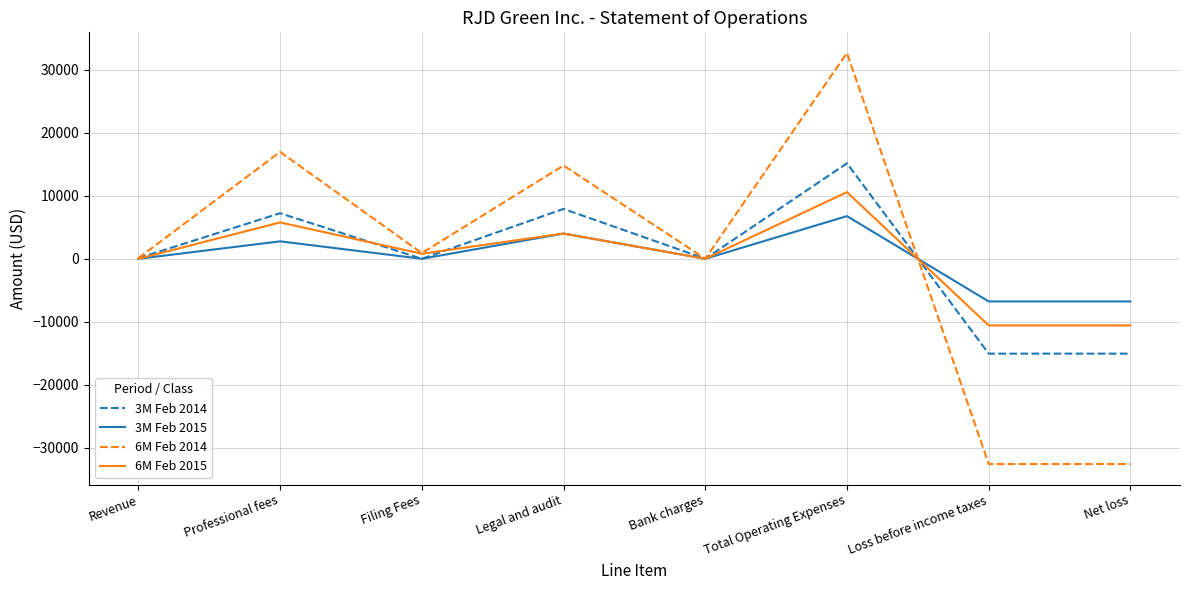

At which category is the sum across all series the highest?

Total Operating Expenses